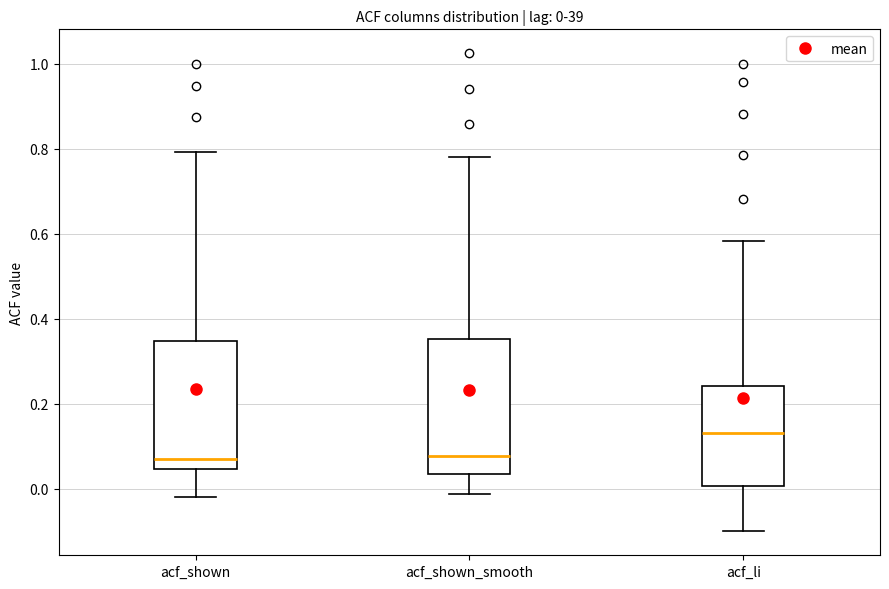

Which box has the highest median line?

acf_li